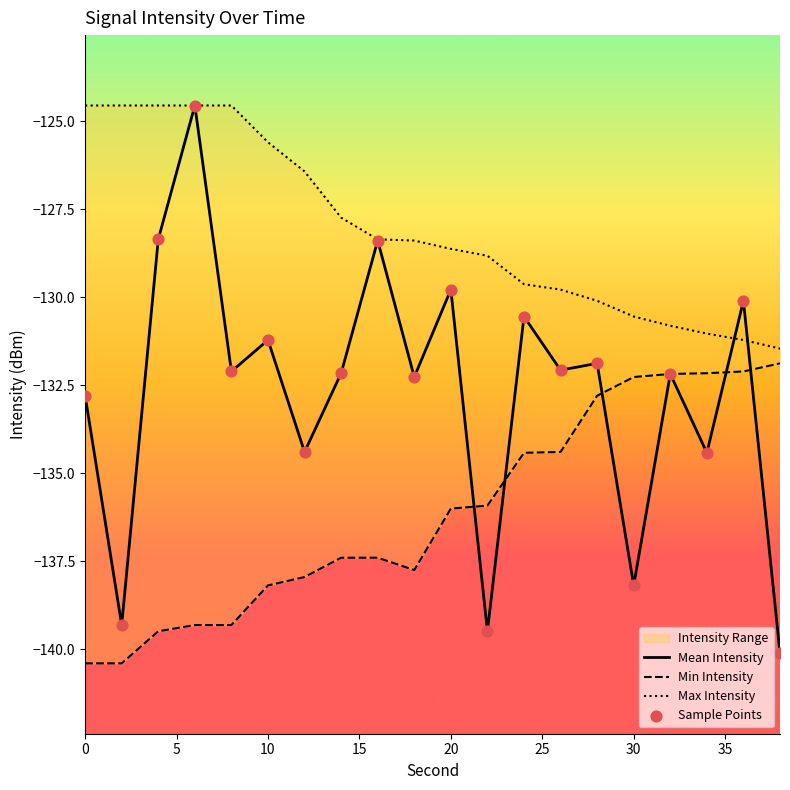

Which series has the largest total across all categories?

Max Intensity